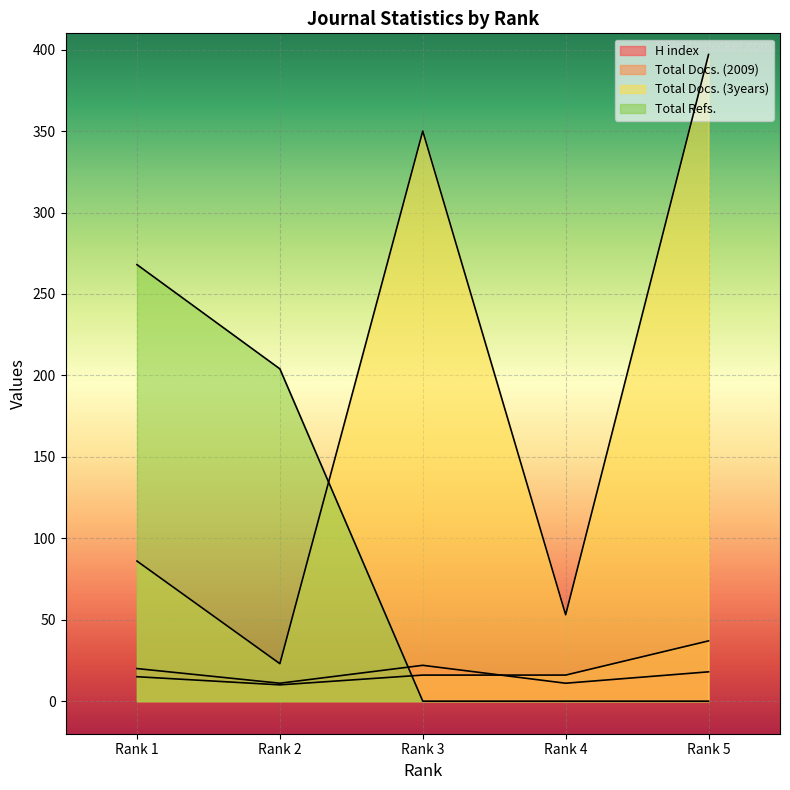

What is the value of the Total Docs. (2009) point at the 2nd from the left?

10